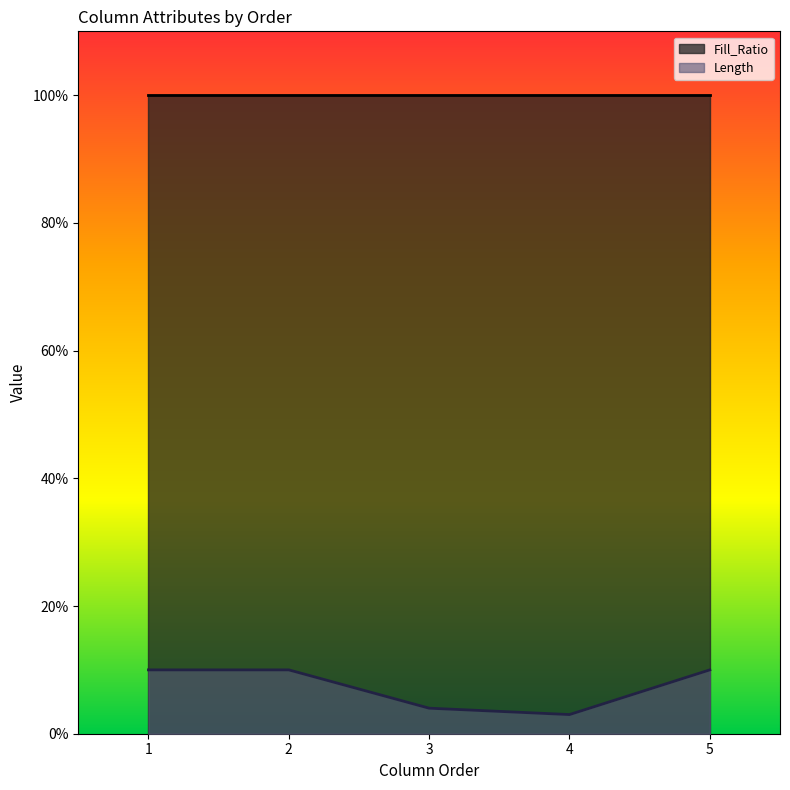

The chart shows a value of 7 at 3. True or false?

False